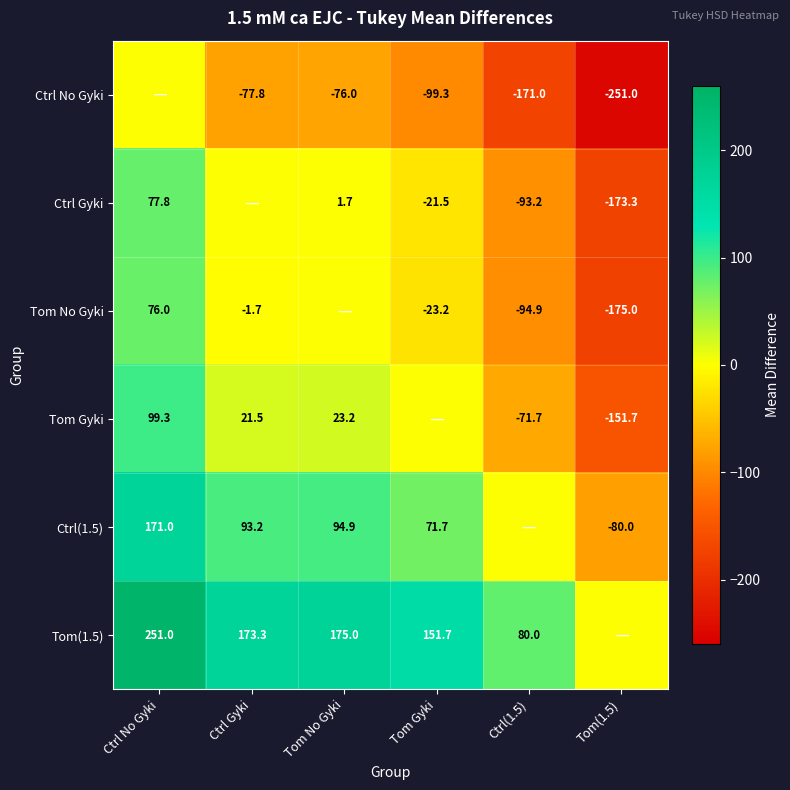

What is the difference between the Ctrl Gyki values at Tom(1.5) and Ctrl No Gyki?

251.1